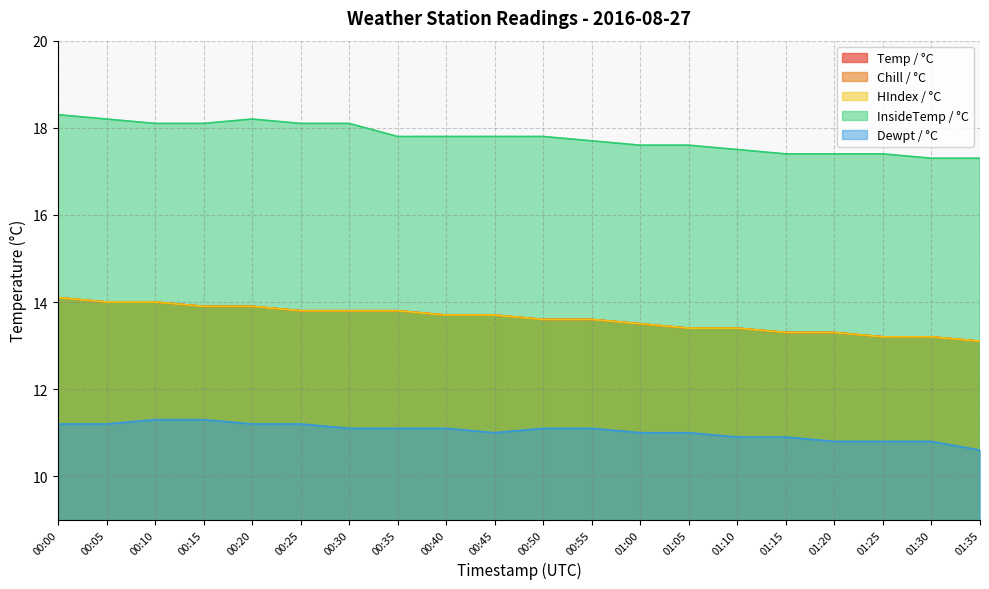

What is the highest value of the HIndex / °C series?

14.1